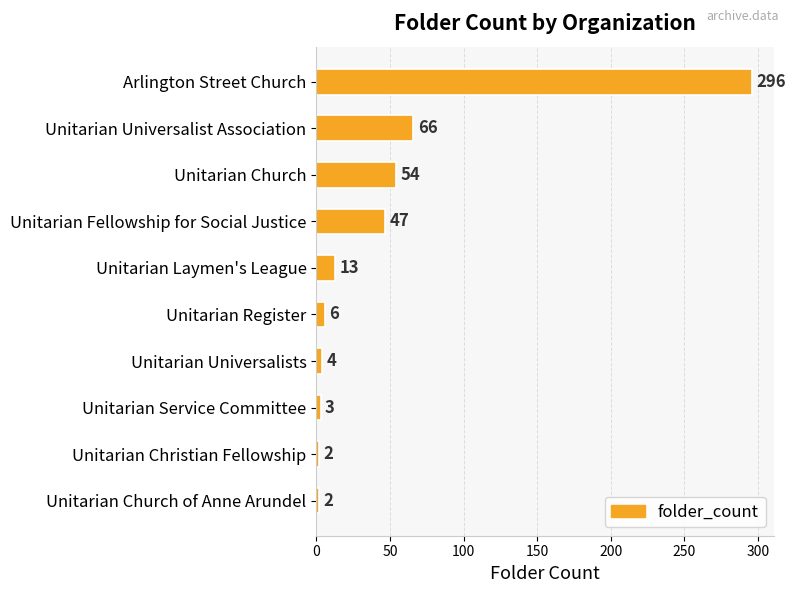

Count the number of data series in this chart.

1